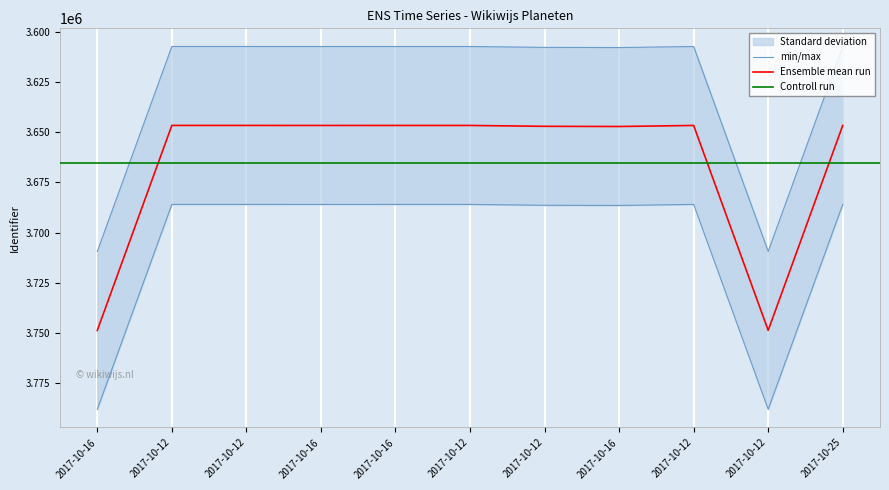

Where is the data nearest to the value 3737065?

2017-10-16